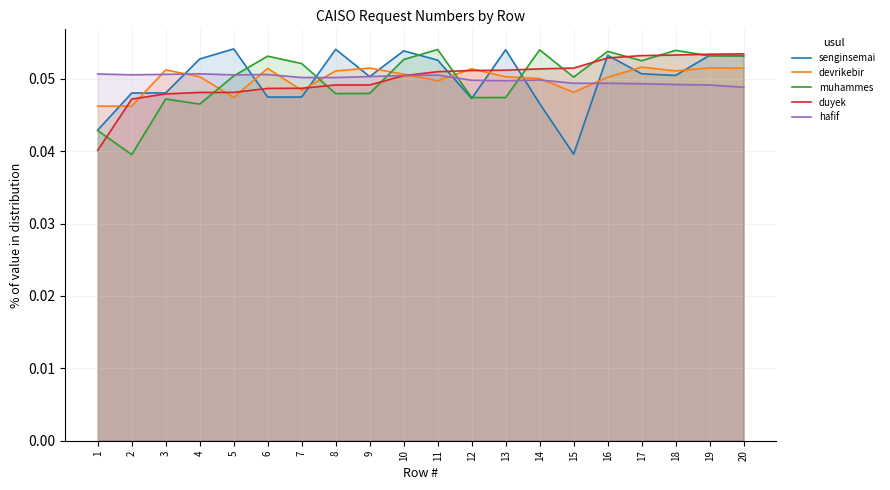

How many distinct data groups are displayed?

5